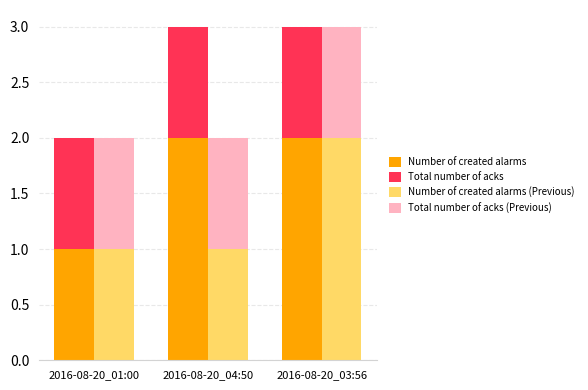

How many Number of created alarms (Previous) values are between 1 and 2?

3